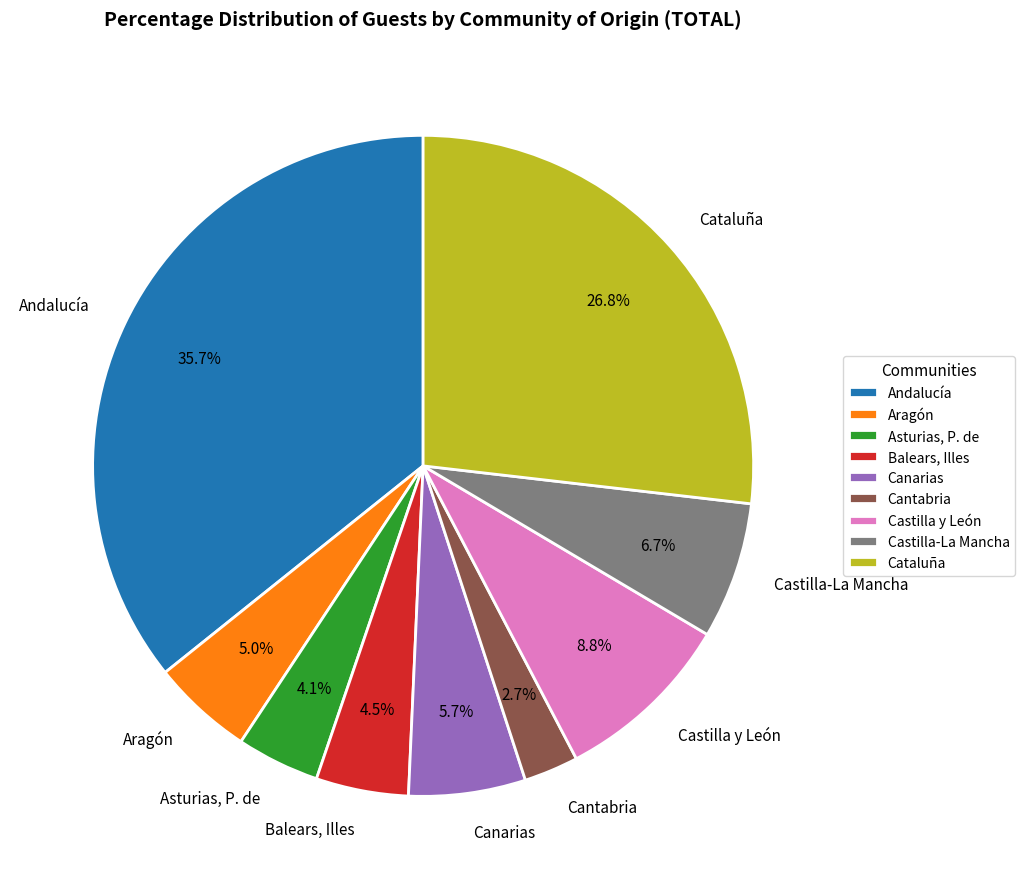

Approximately how many times larger is the value at Castilla-La Mancha compared to Aragón?

1.3